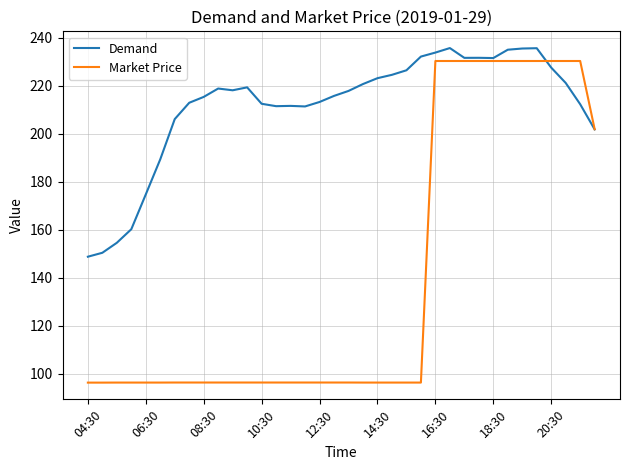

What is the lowest value of the Market Price series?

96.2